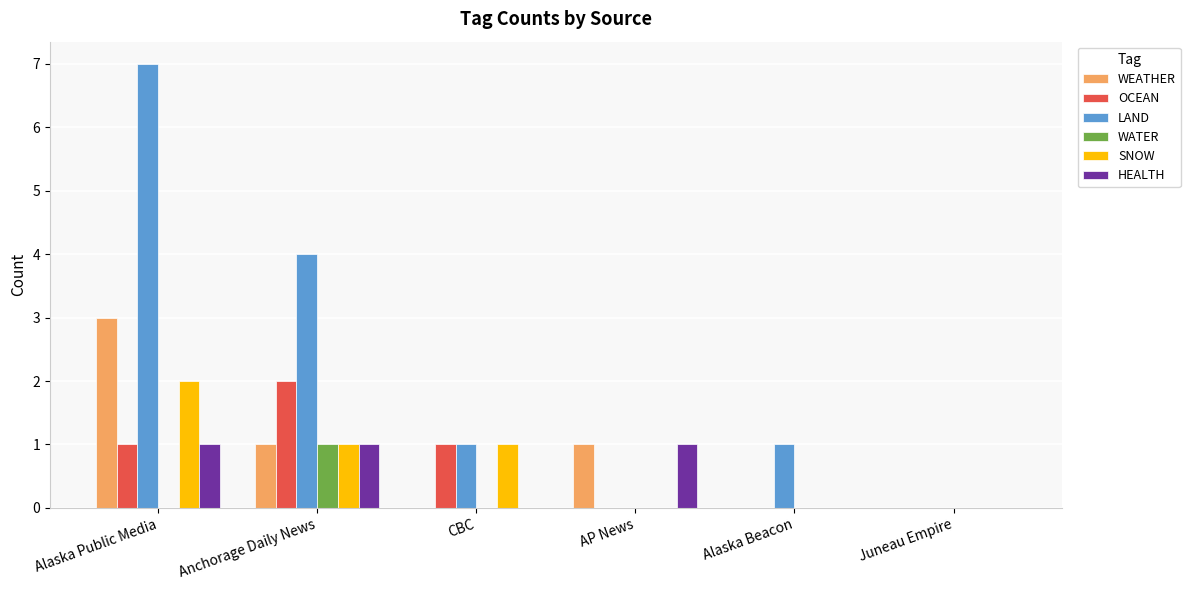

At which category does the chart reach its peak across all series?

Alaska Public Media